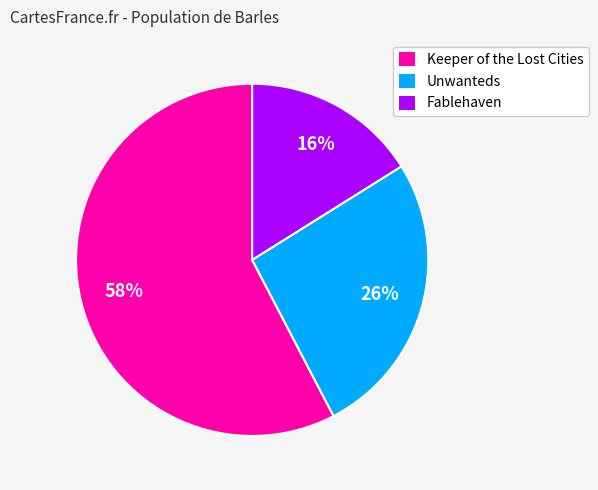

To the nearest percent, what is the difference between the largest and smallest slice percentages?

42%